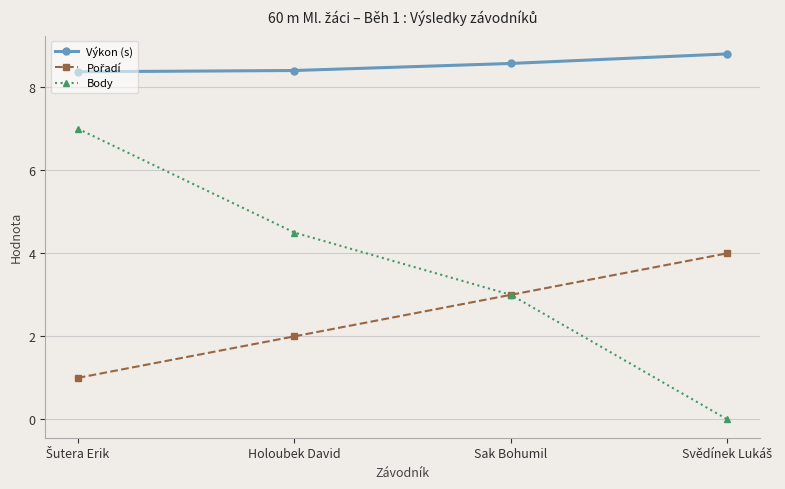

The value of Body at Holoubek David is 1.6. True or false?

False